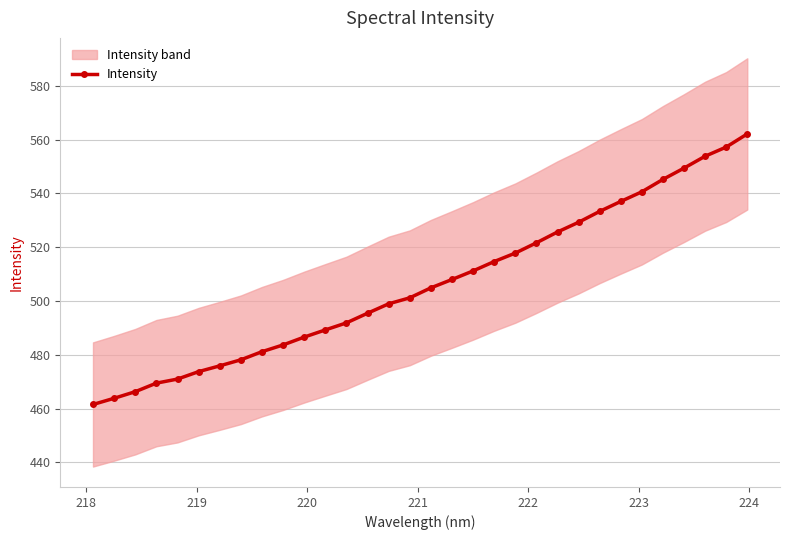

What is the minimum value for Intensity?

461.5